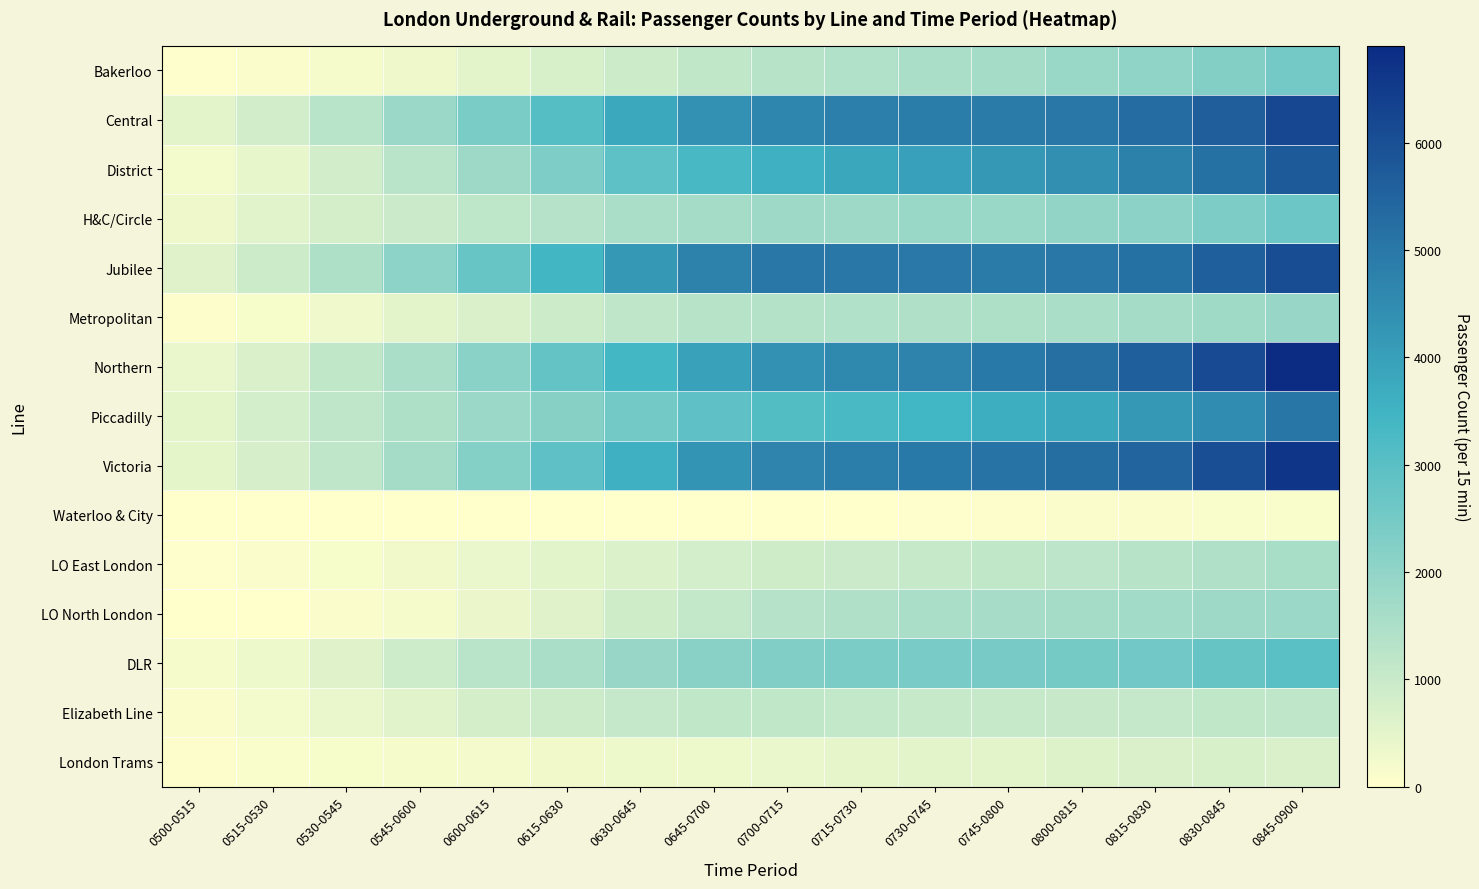

Which label corresponds to the smallest value in the chart?

0500-0515